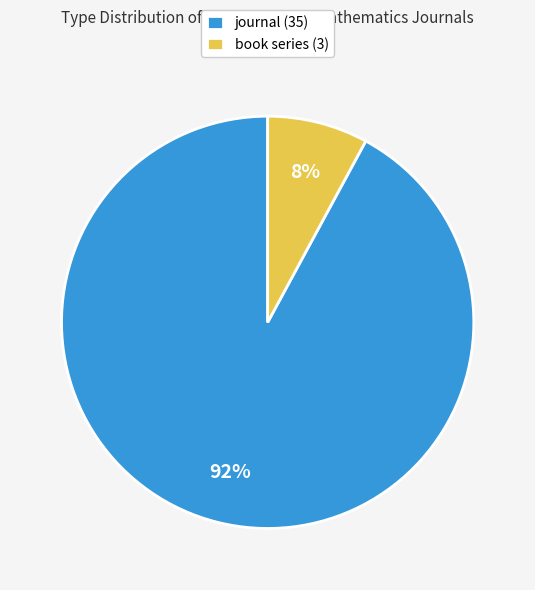

Rank the categories by value from lowest to highest.

book series, journal